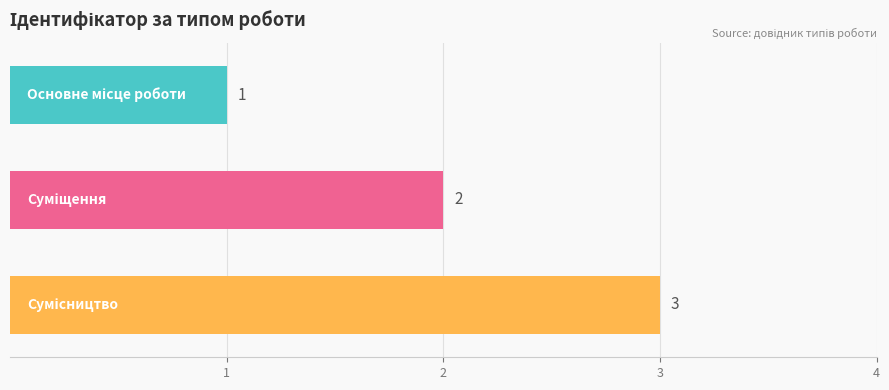

What is the sum of all values?

6